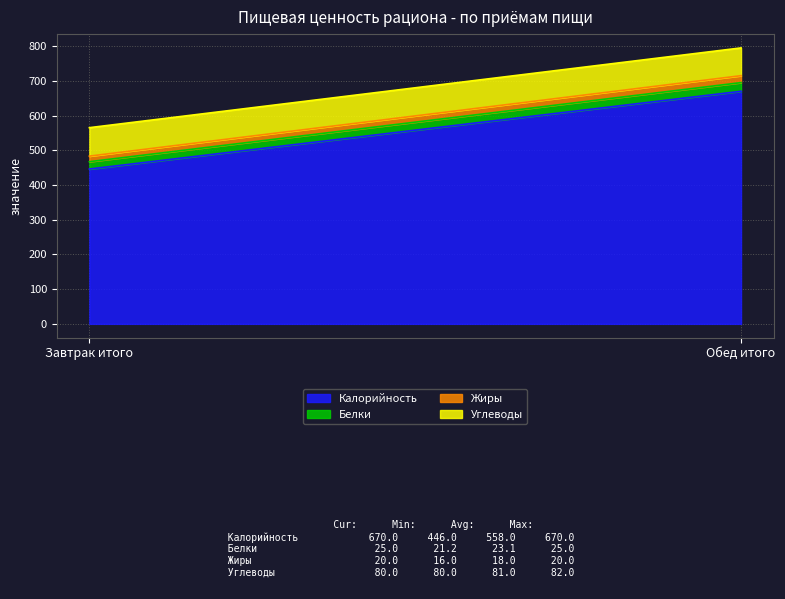

At how many categories does at least one series exceed 642?

1